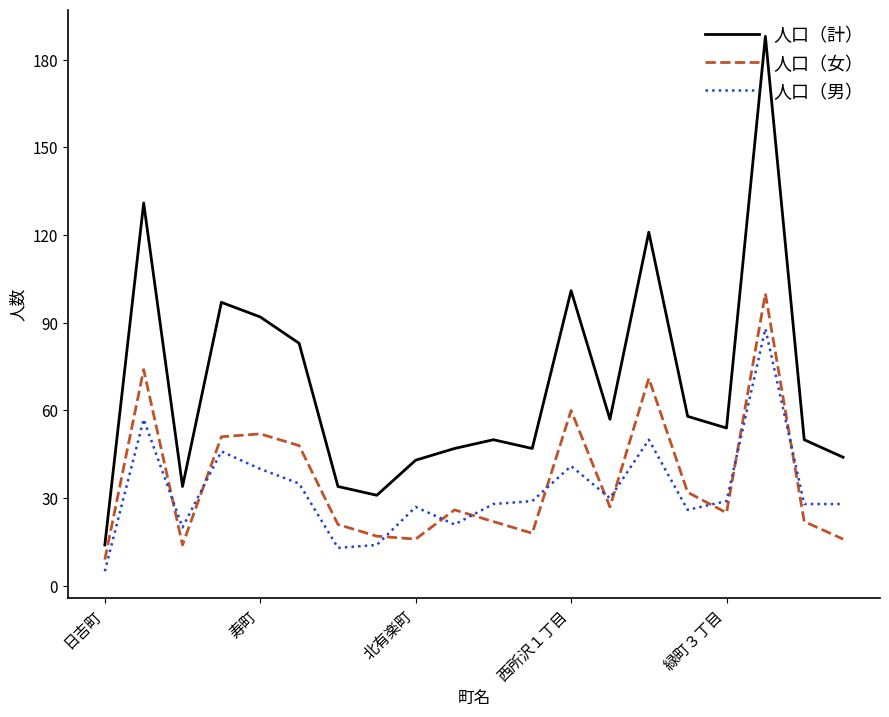

What is the greatest value displayed?

188